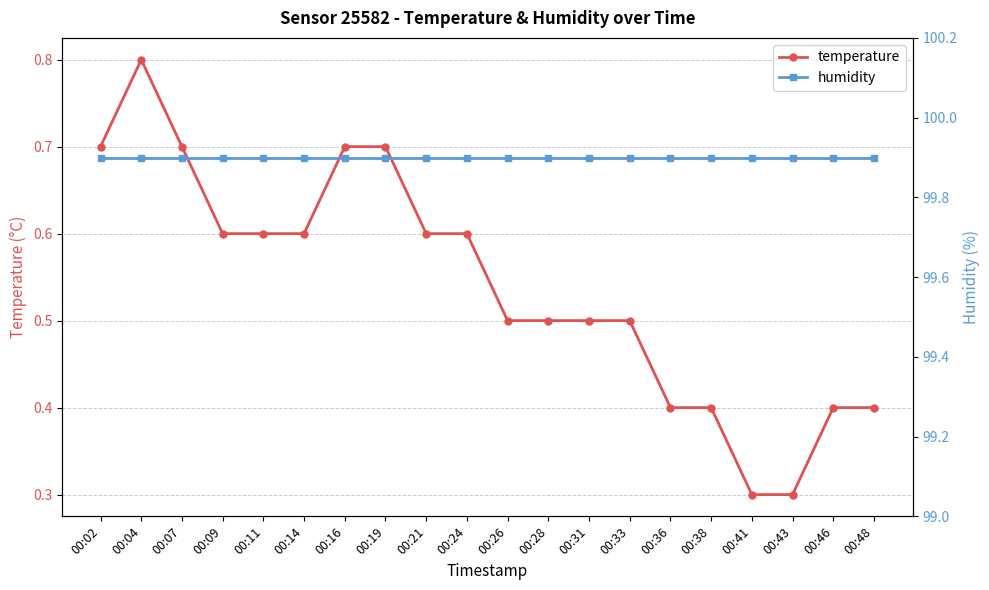

What is the greatest value displayed?

99.9